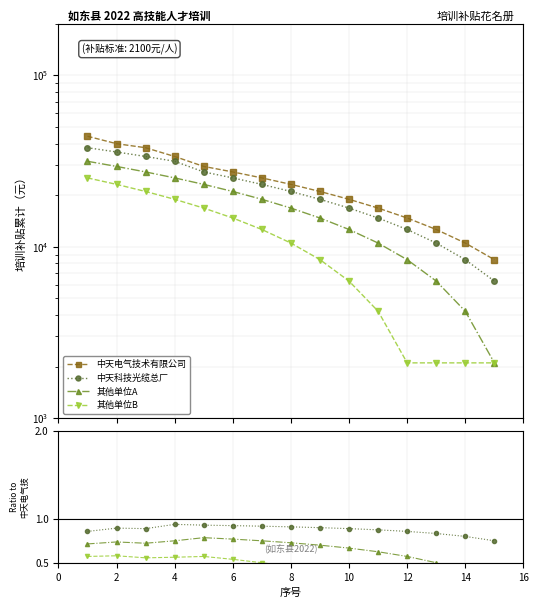

Which series has the largest total across all categories?

中天电气技术有限公司